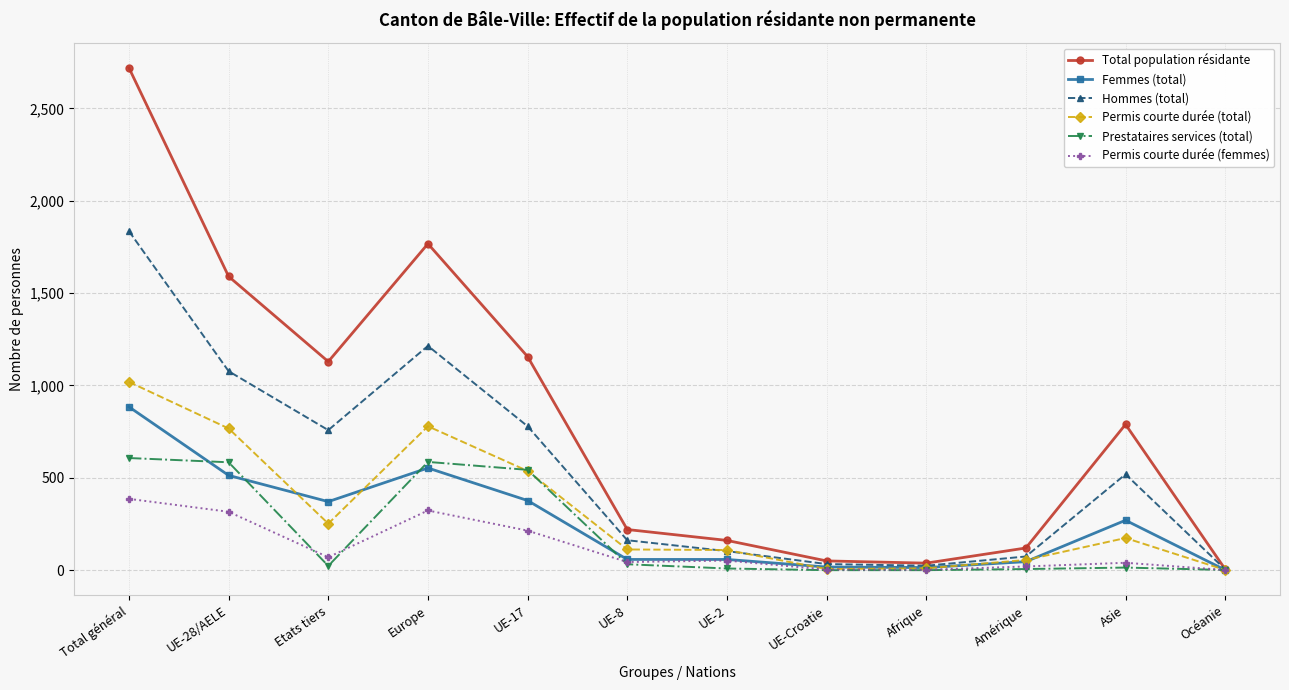

What are all the series names shown in the legend?

Total population résidante, Femmes (total), Hommes (total), Permis courte durée (total), Prestataires services (total), Permis courte durée (femmes)